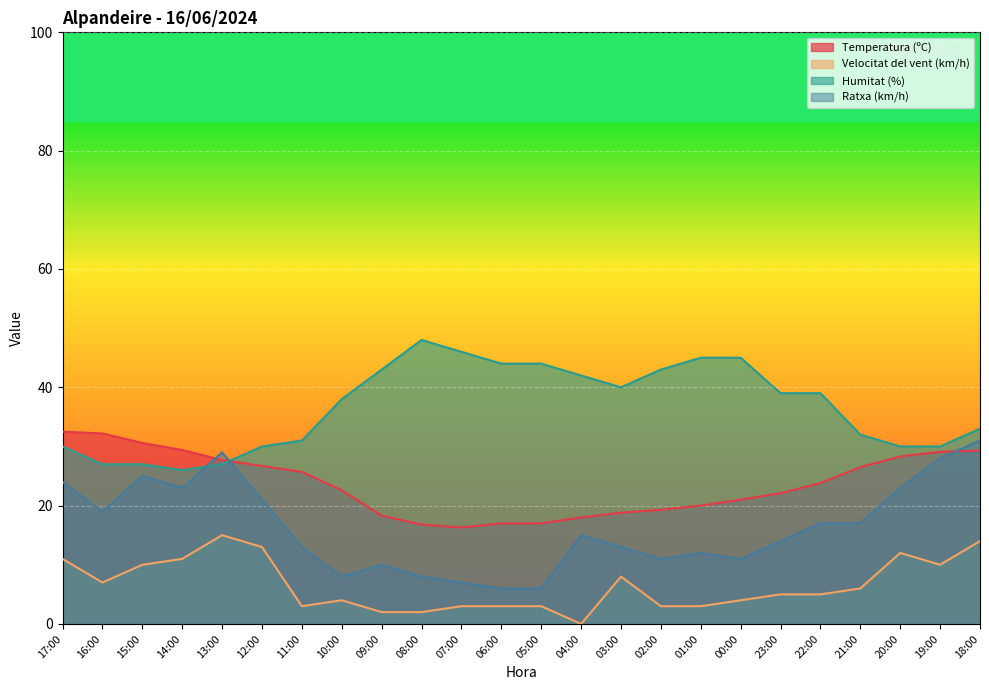

Which category has the highest value in the Humitat (%) series?

08:00